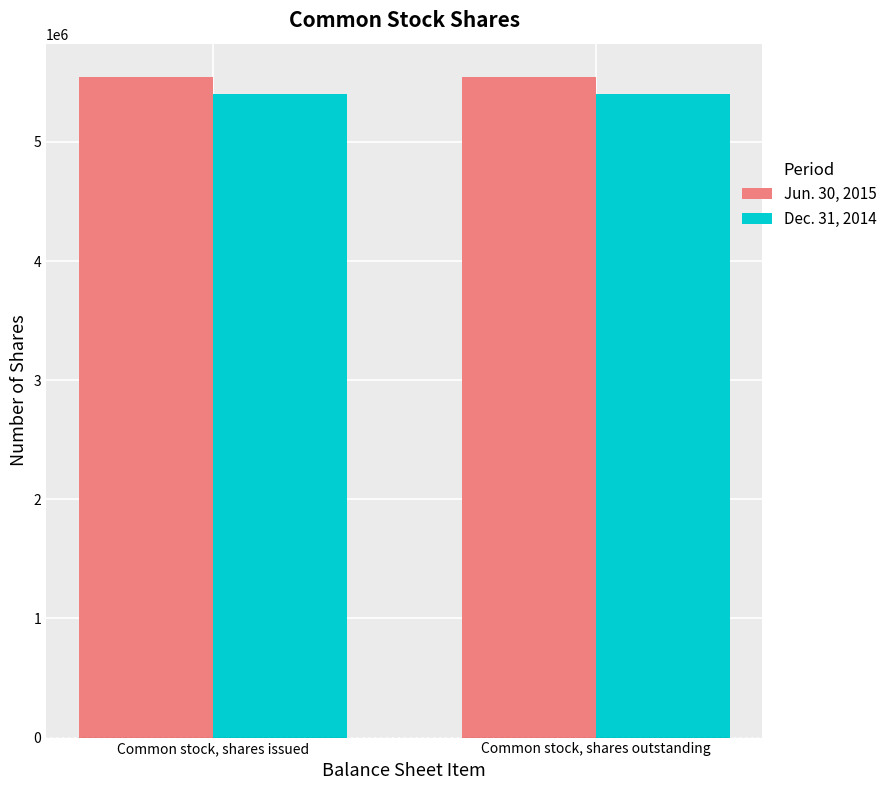

What is the difference between the highest and lowest values at Common stock, shares outstanding?

144179